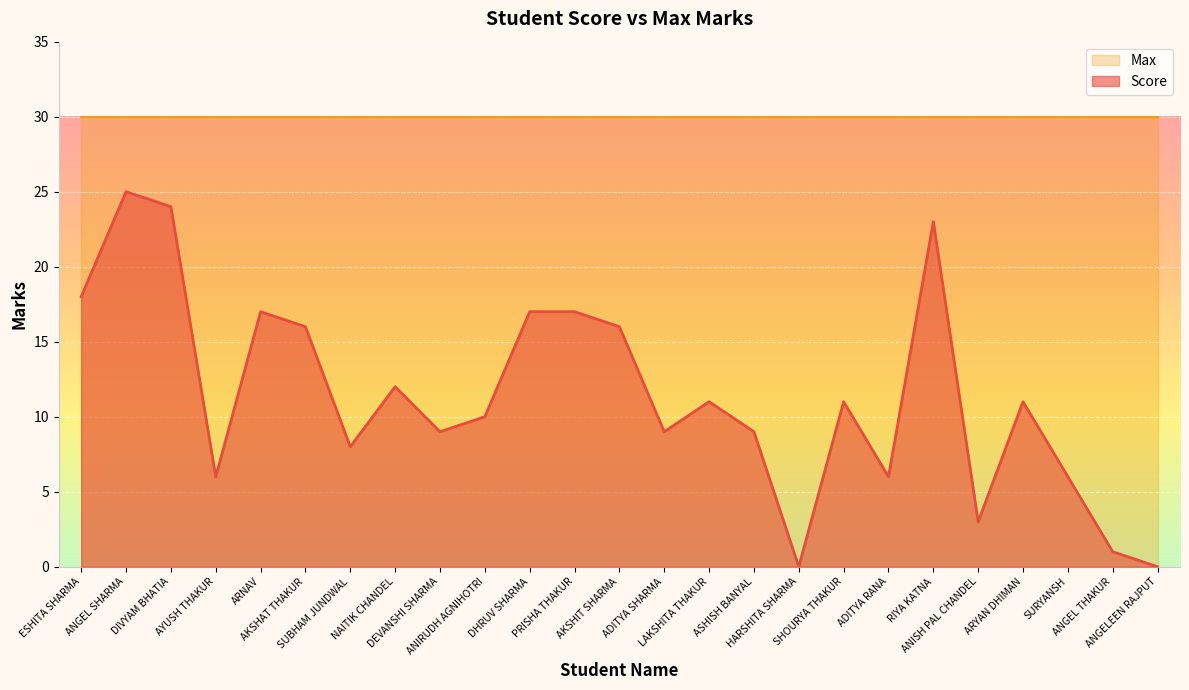

Count the number of data series in this chart.

2